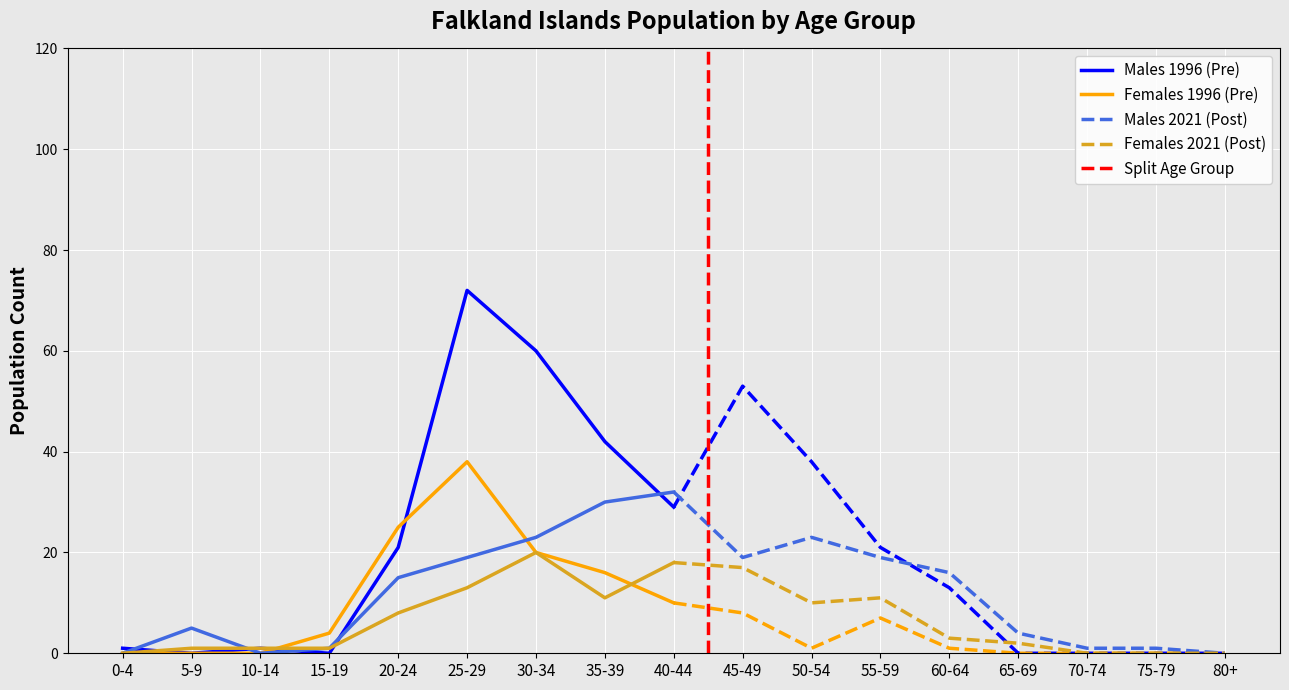

What is the difference between the highest and lowest values at 0-4?

1